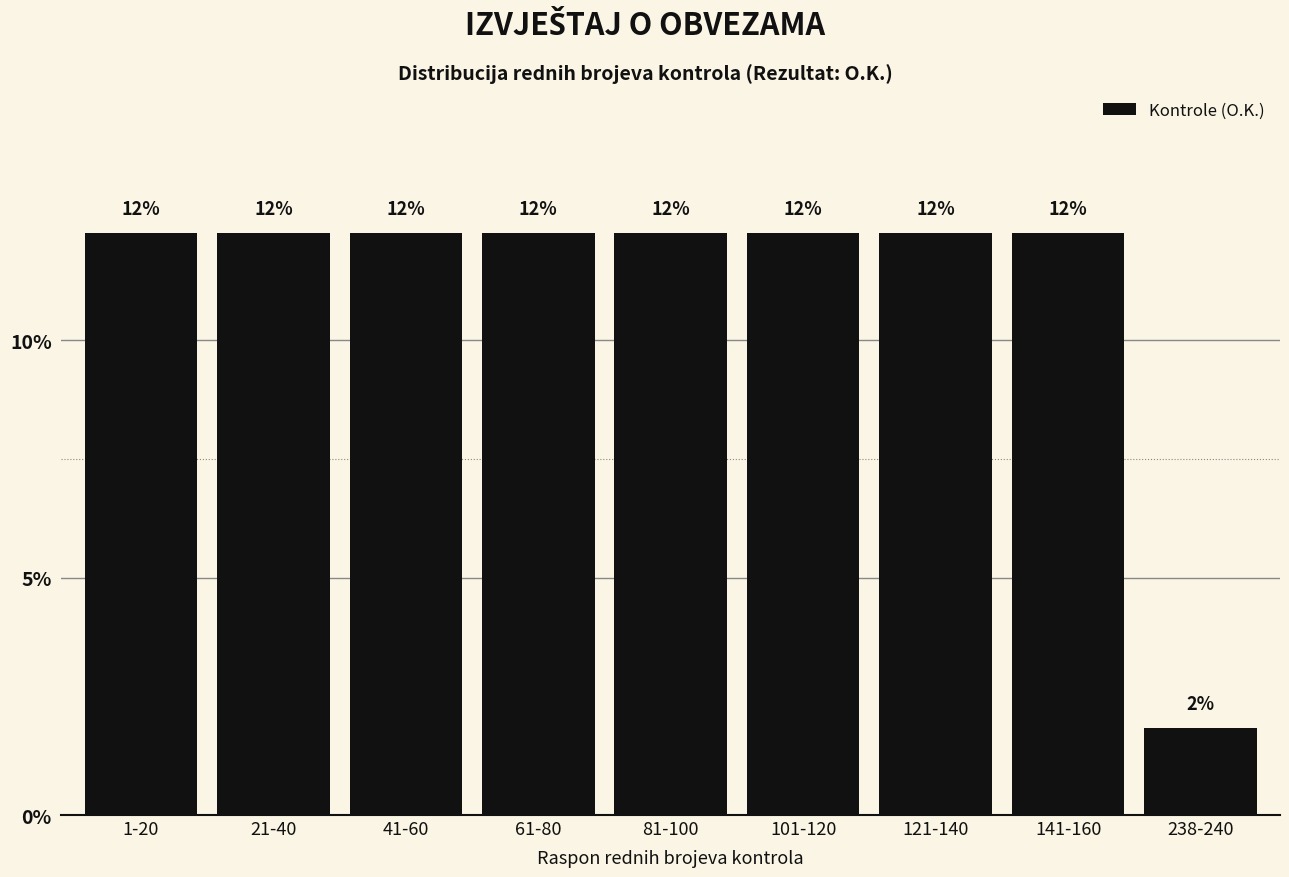

How many bars are there in total?

9